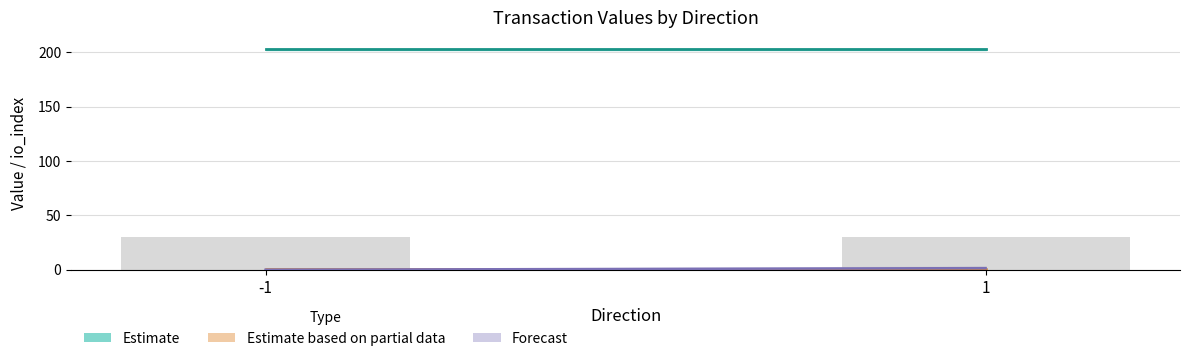

How many values in the Forecast series are below 1?

1